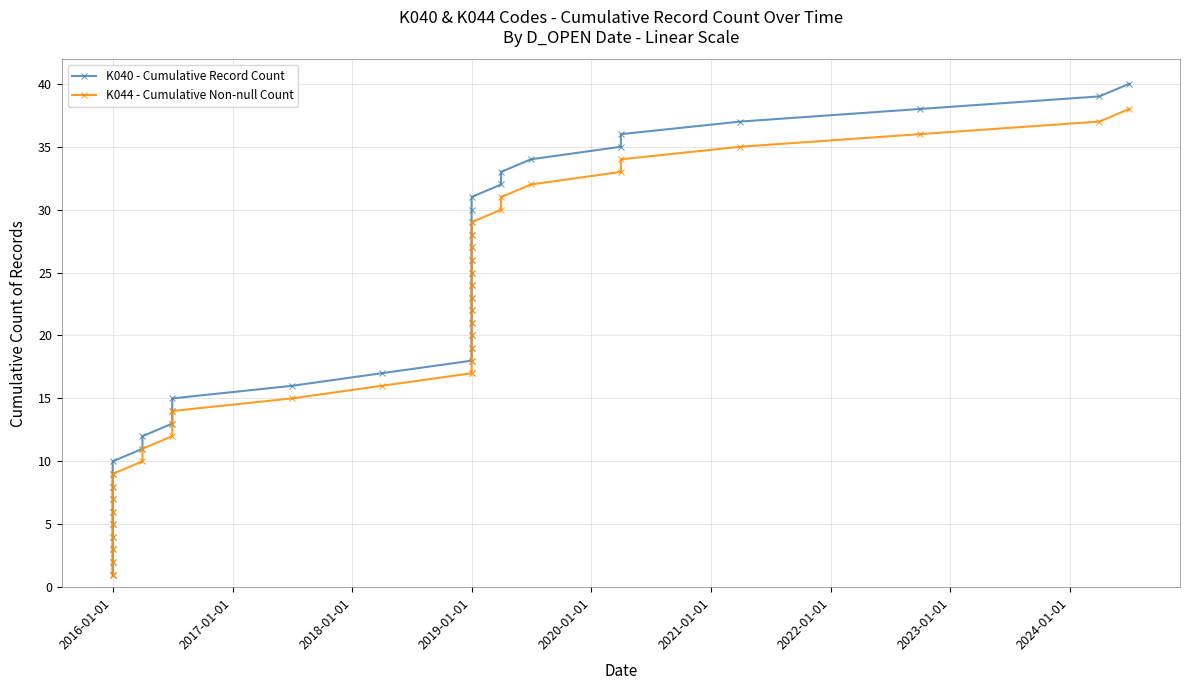

Is the value of K040 - Cumulative Record Count at 2016-01-01 greater than the value of K044 - Cumulative Non-null Count at 2016-01-01?

No